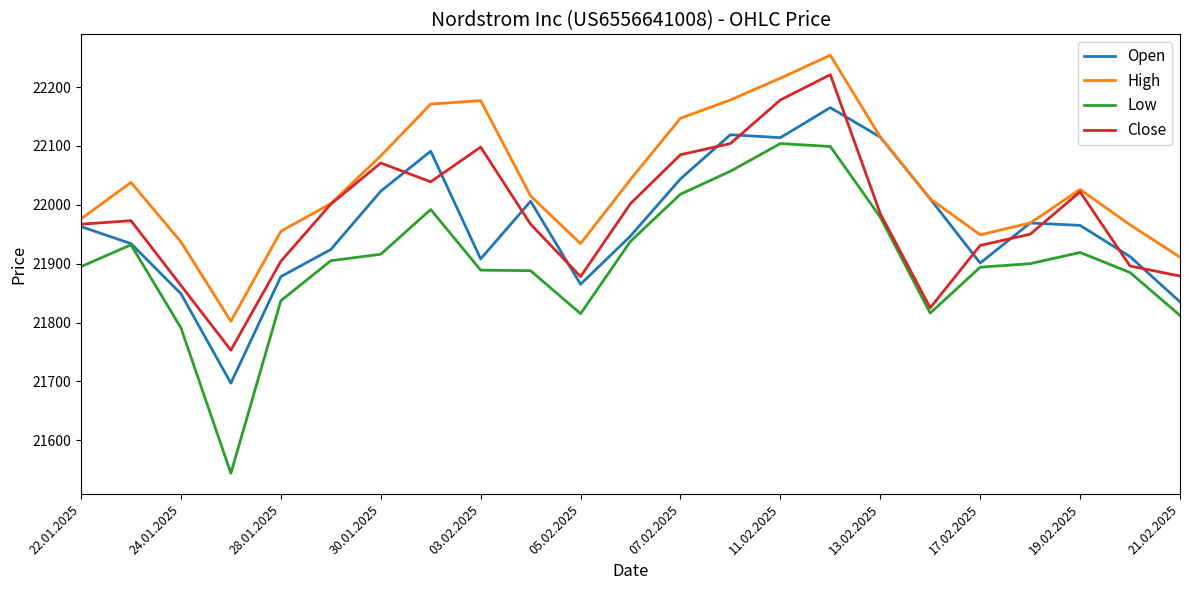

Count the number of data series in this chart.

4